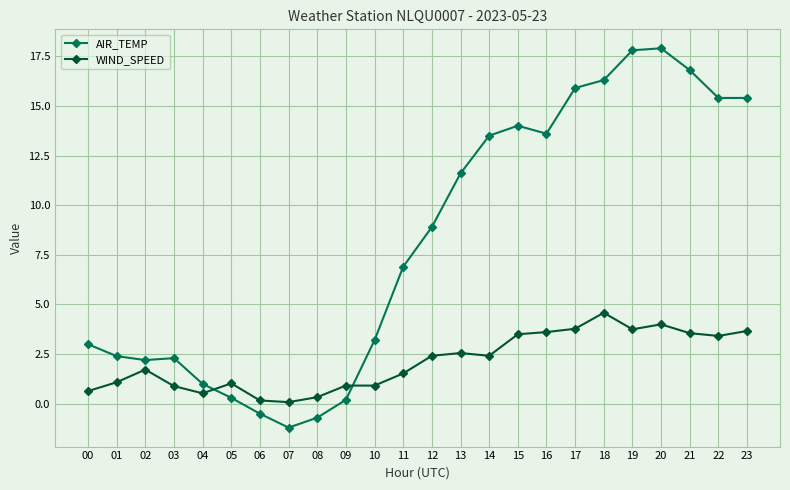

What is the value of the AIR_TEMP point at the 4th from the left?

2.3